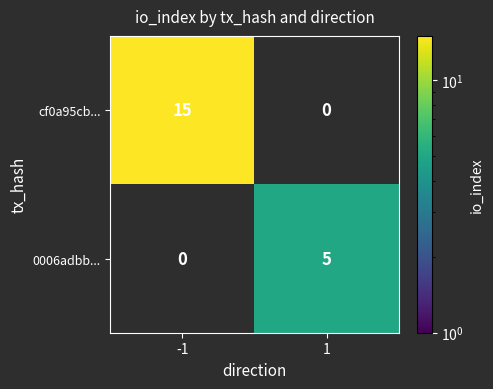

Is it true that cf0a95cb... equals 8 at -1?

False